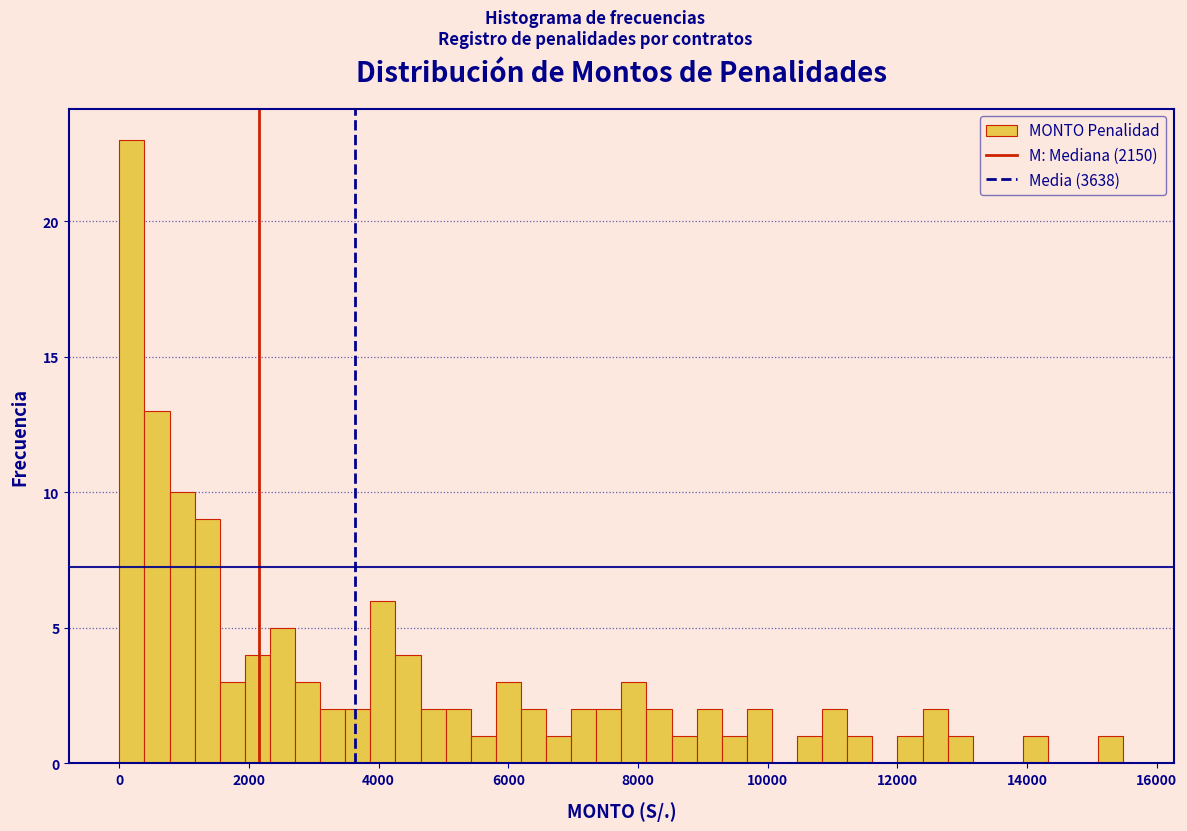

Around what value on the x-axis is the tallest bar? Give the approximate position of its centre, as read against the axis.

200